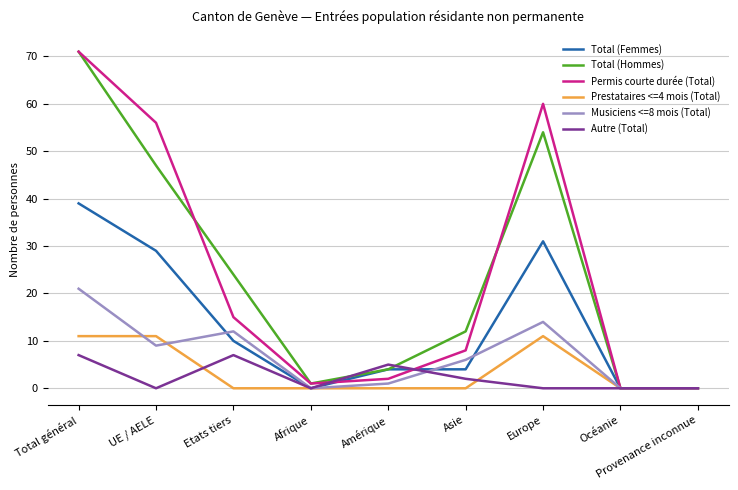

What position from the left is Provenance inconnue?

9